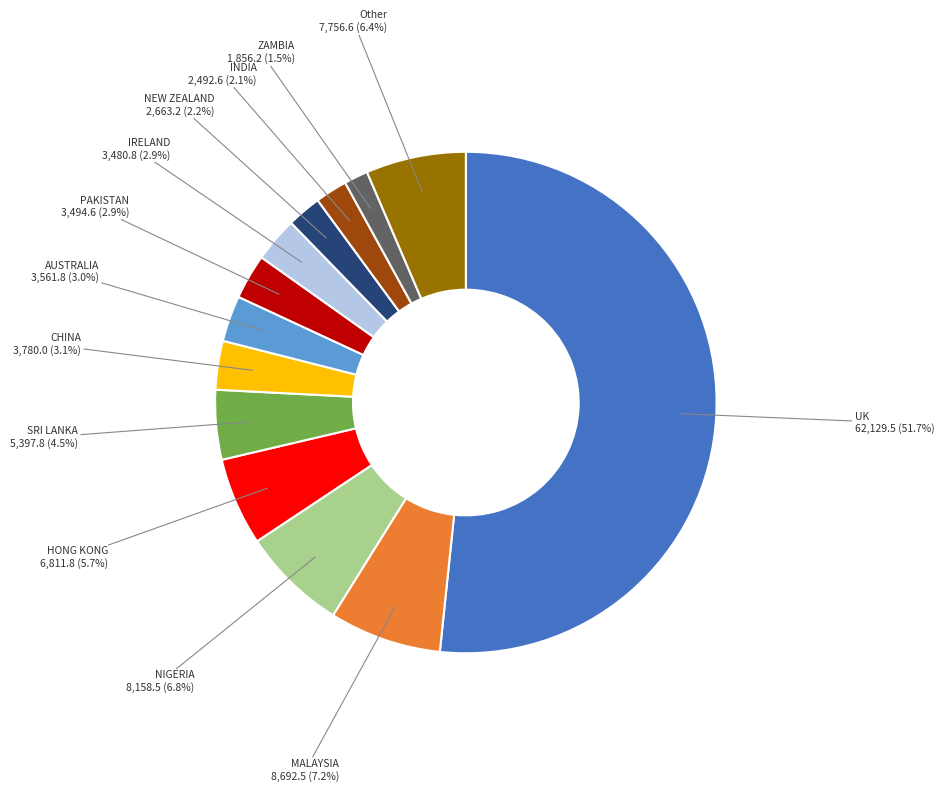

Is there any slice that represents more than half of the pie?

Yes